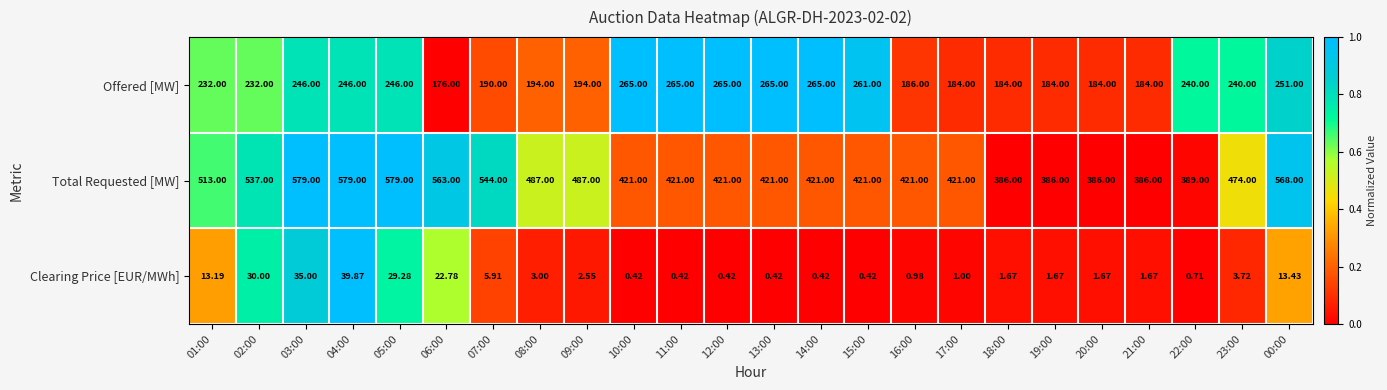

Is the value of Total Requested [MW] at 11:00 greater than the value of Offered [MW] at 02:00?

Yes